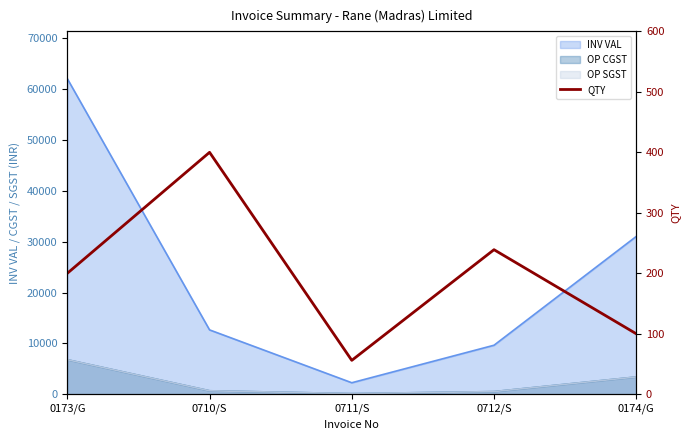

Where does the data first go above 200?

0710/S